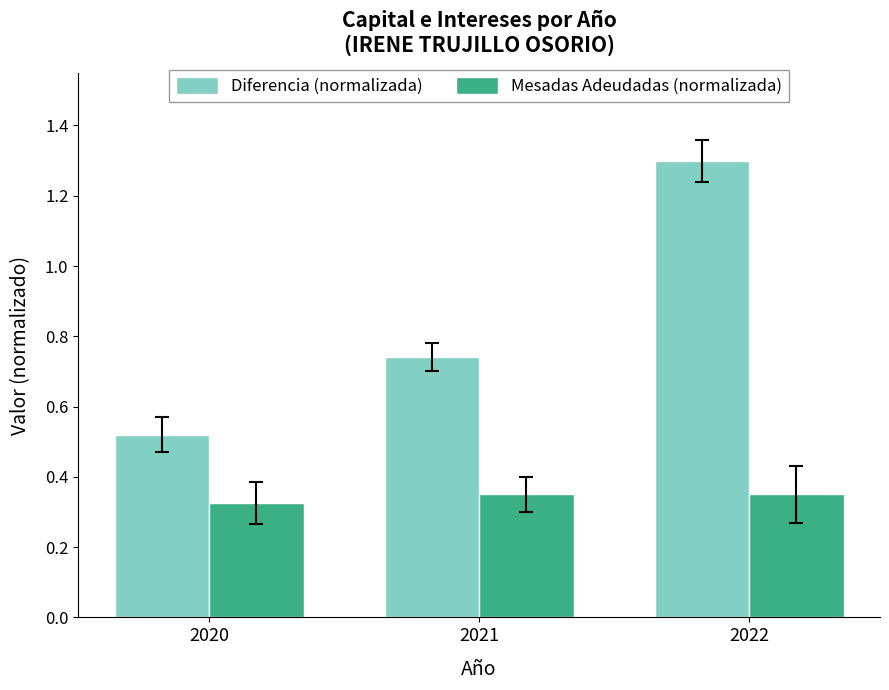

Which category has the lowest value in the Mesadas Adeudadas (normalizada) series?

2020